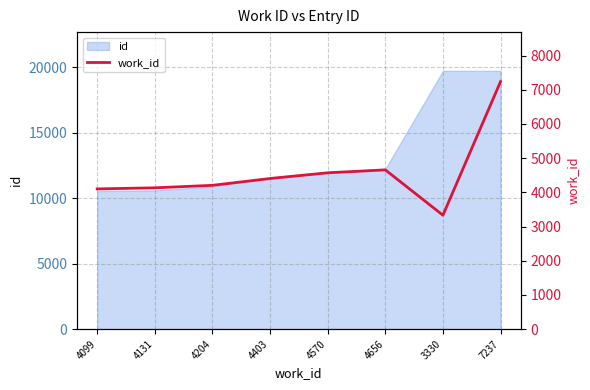

Which category has the lowest value across all series?

3330